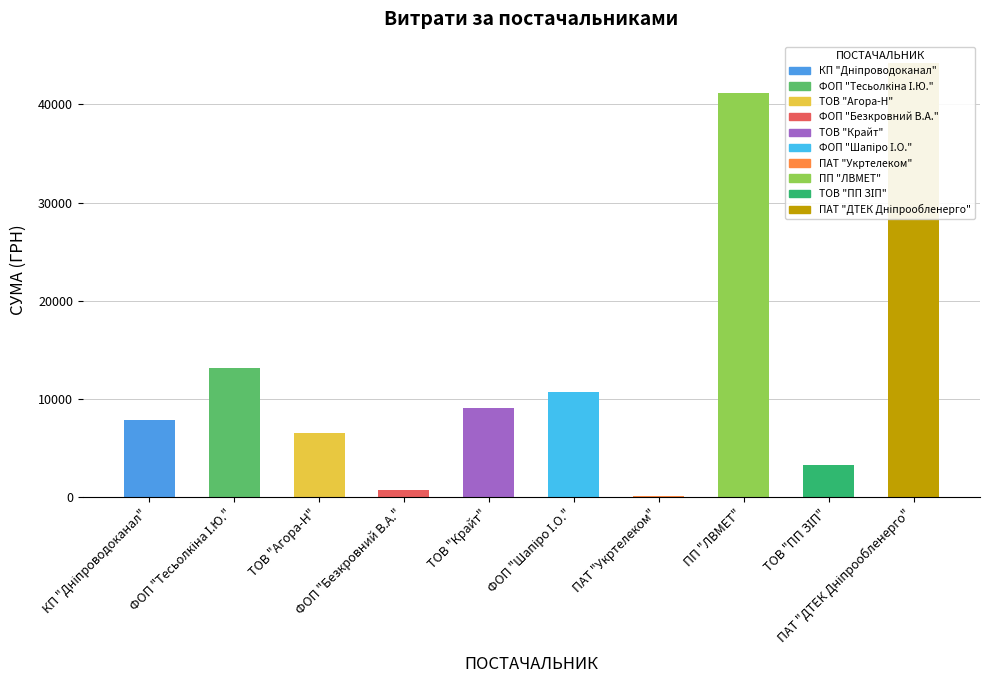

How many values are below 9101?

5